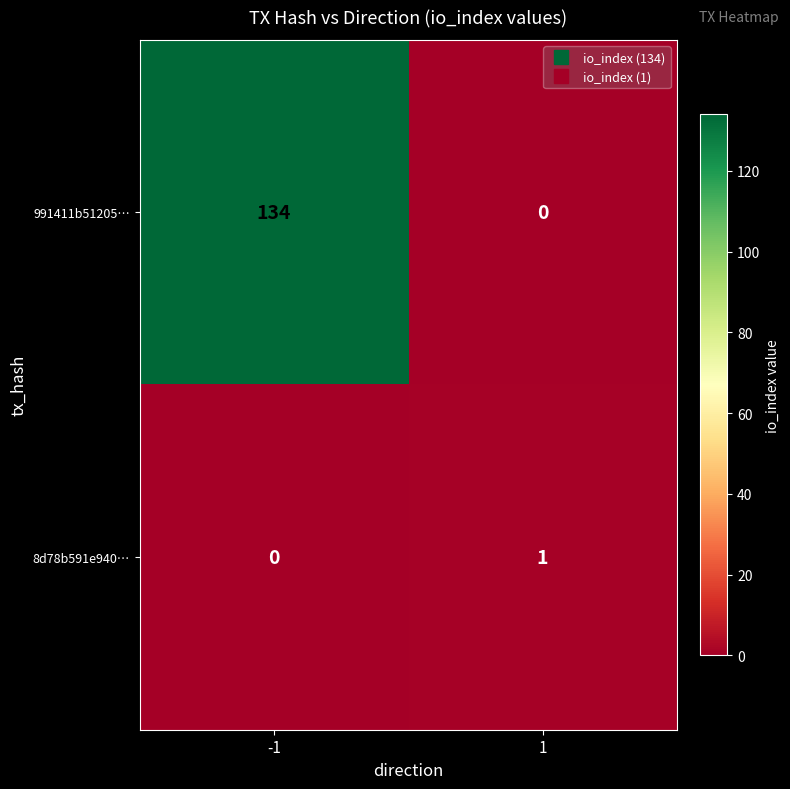

The 991411b51205… series shows 189 at -1. True or false?

False